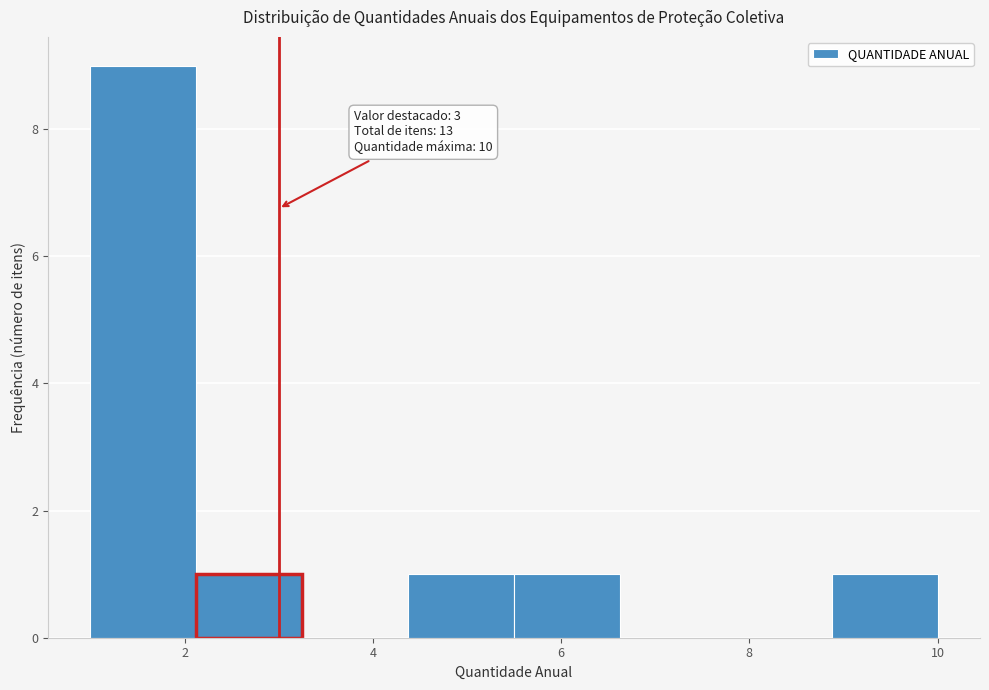

Which range on the x-axis has the tallest bar?

1.0 to 2.2